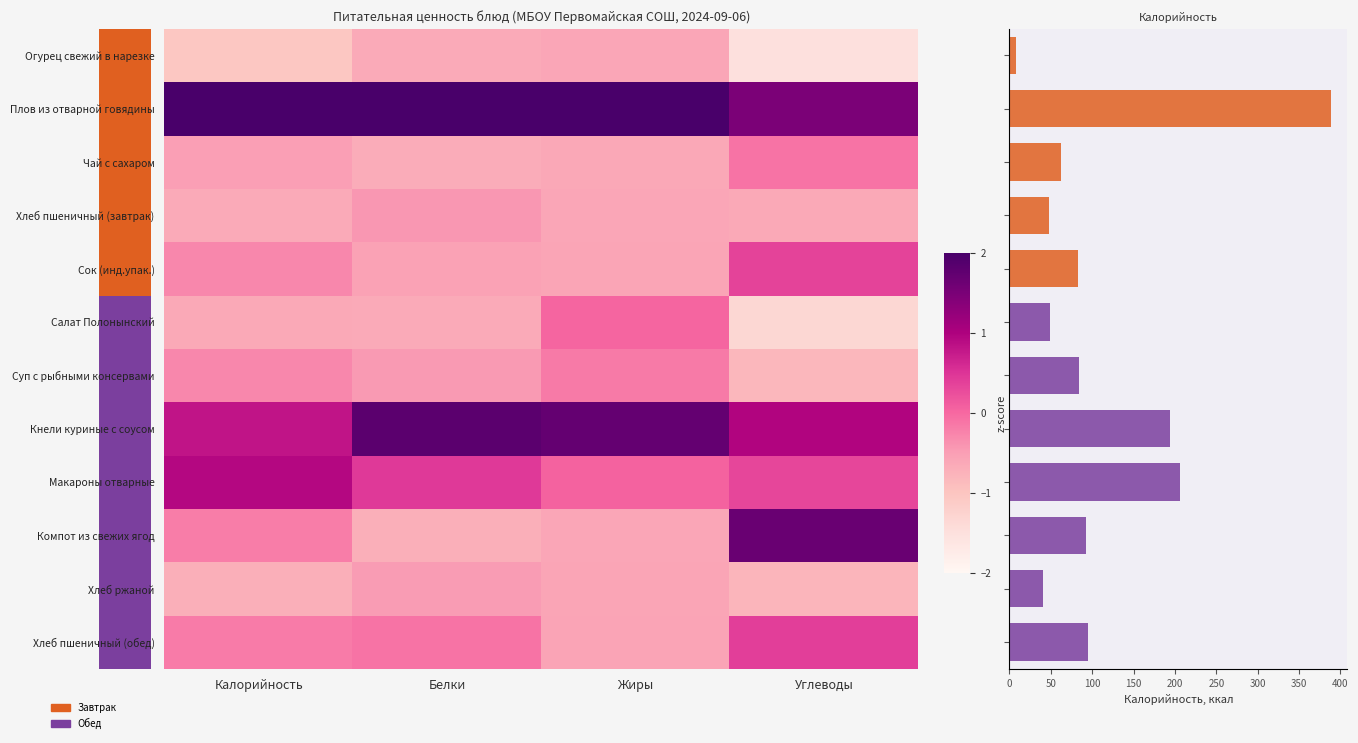

What is the difference between the highest and lowest values at 0?

380.7